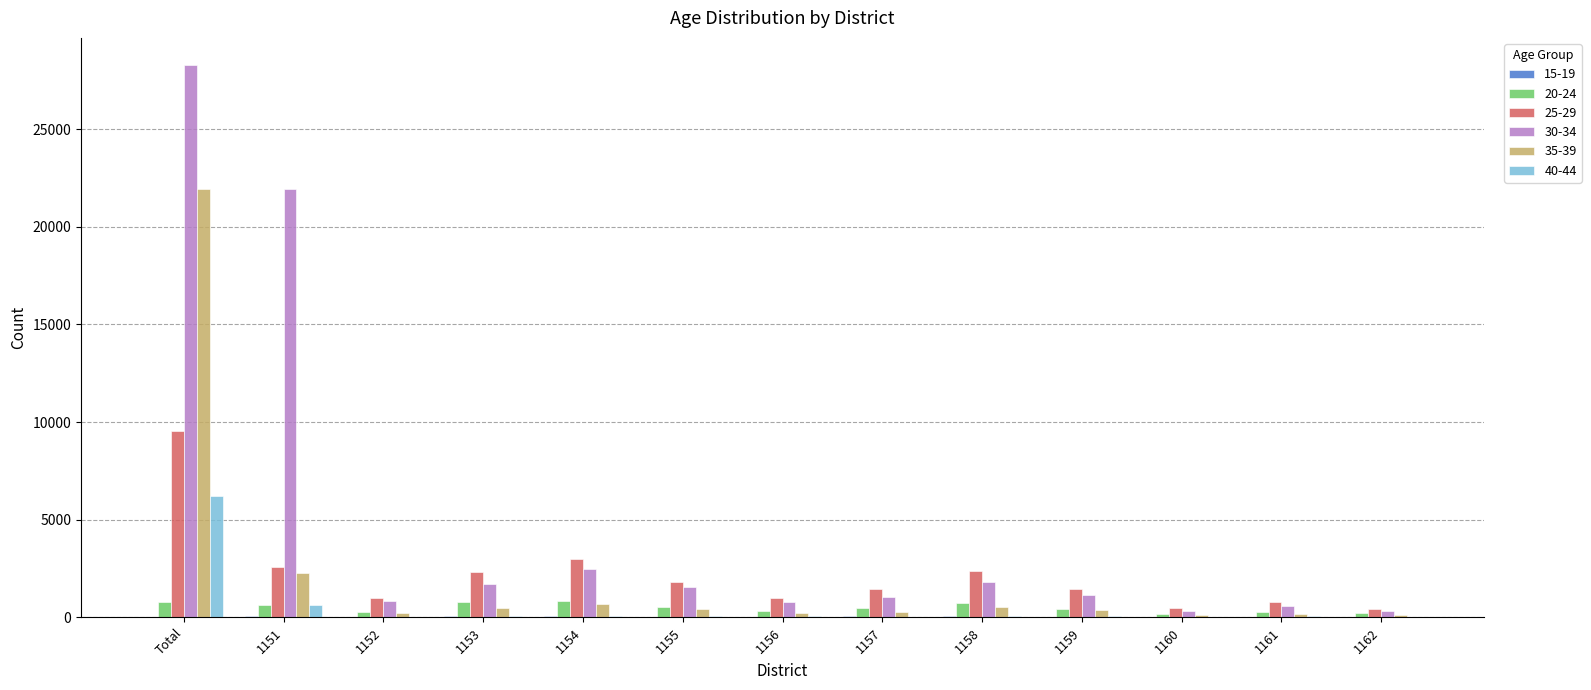

Which series has the largest total across all categories?

30-34